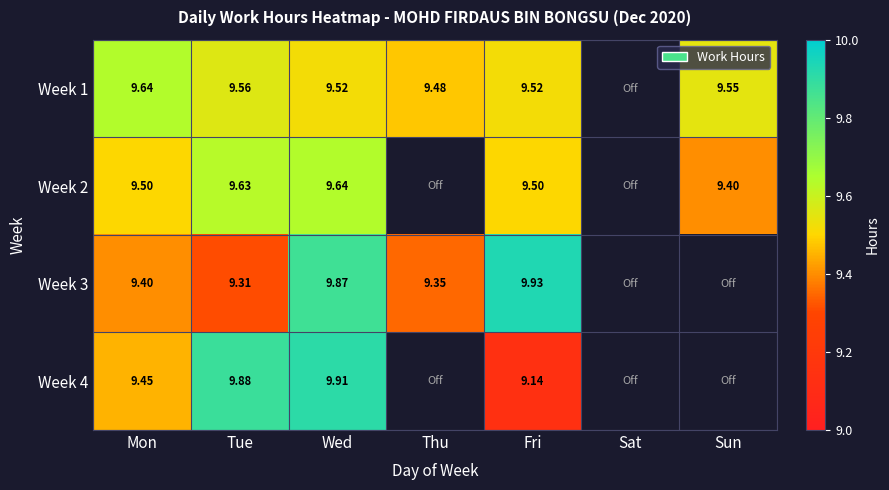

Is the value of Week 4 at Fri greater than the value of Week 1 at Tue?

No